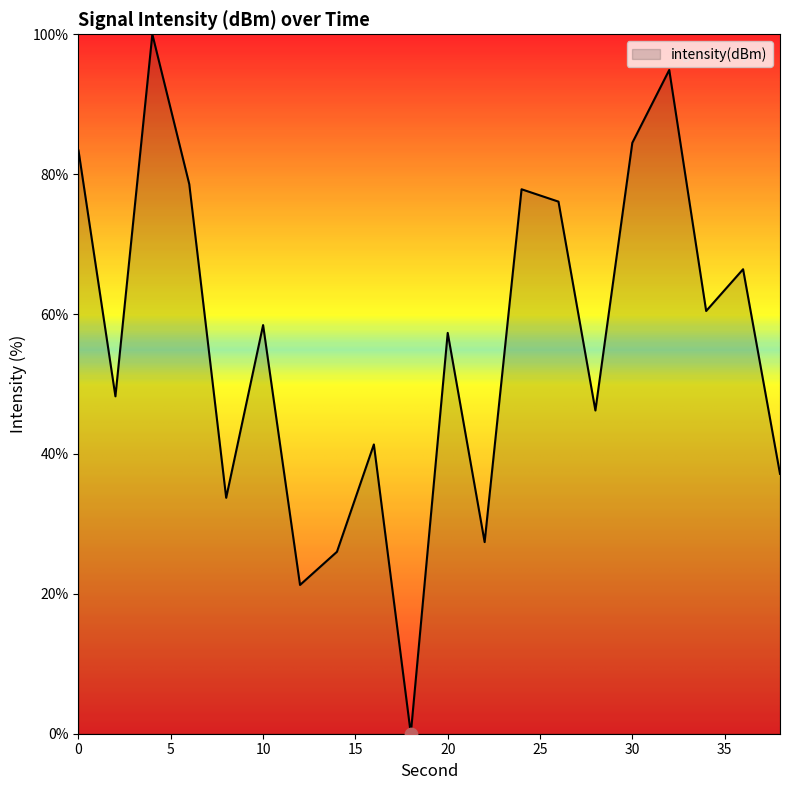

What is the difference between the maximum and minimum values?

100.0